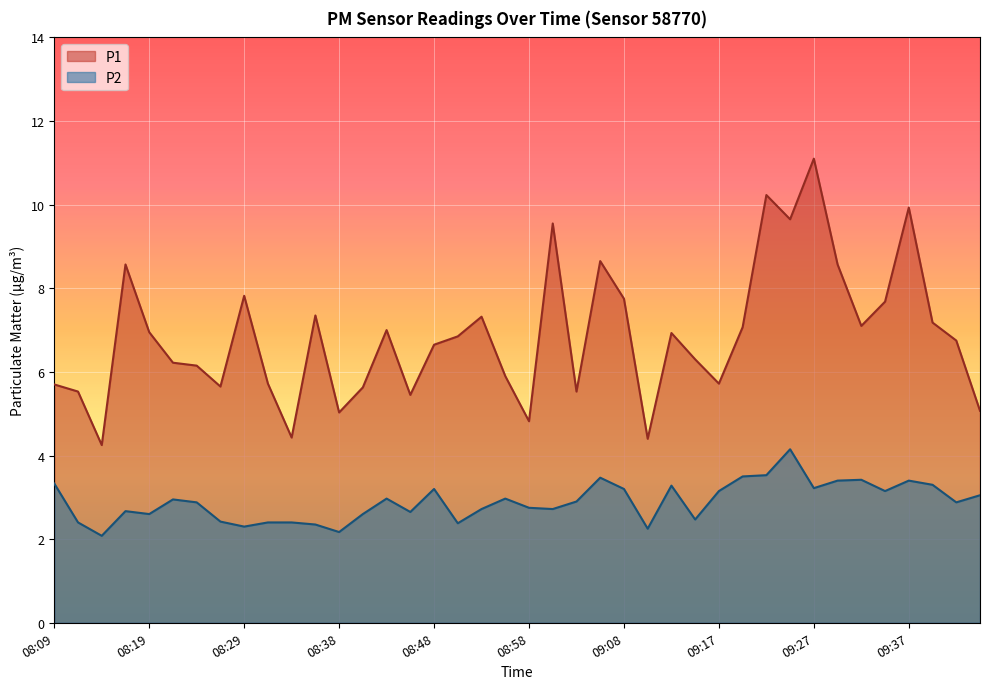

What value does the P1 series have at 09:12?

6.9